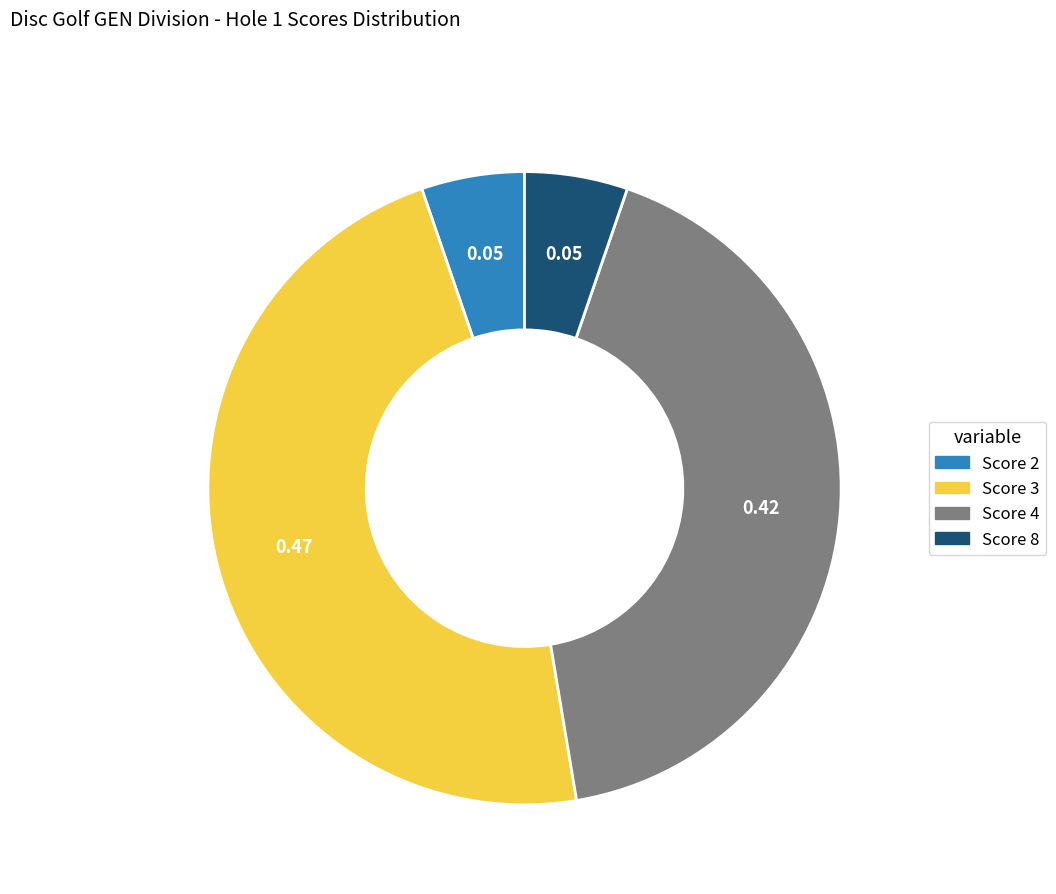

Is there any slice that represents more than half of the pie?

No